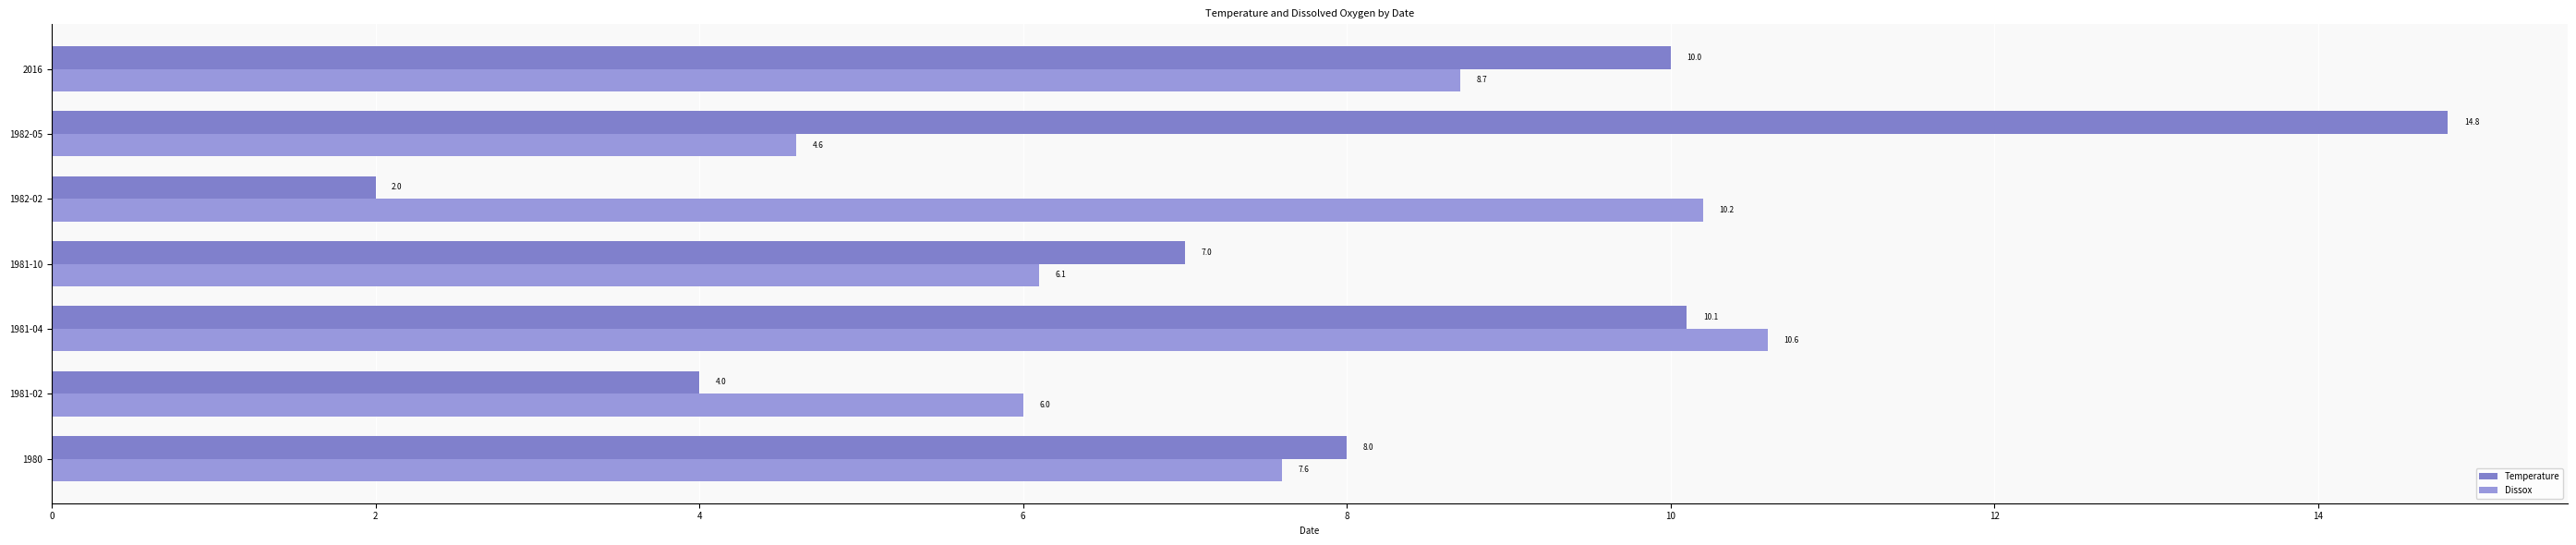

How many series are shown in this chart?

2